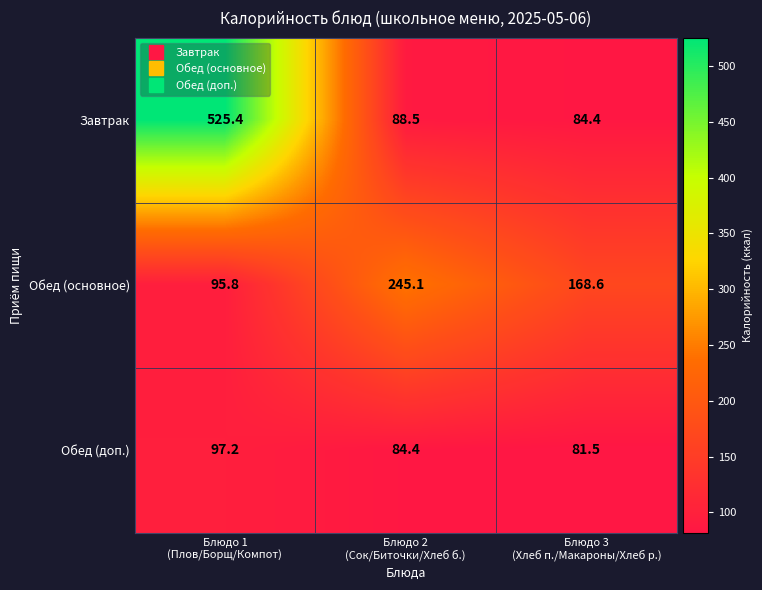

Reading right to left, extract all data points from this chart.

Завтрак: 84.4	88.5	525.4
Обед (основное): 168.6	245.1	95.8
Обед (доп.): 81.5	84.4	97.2